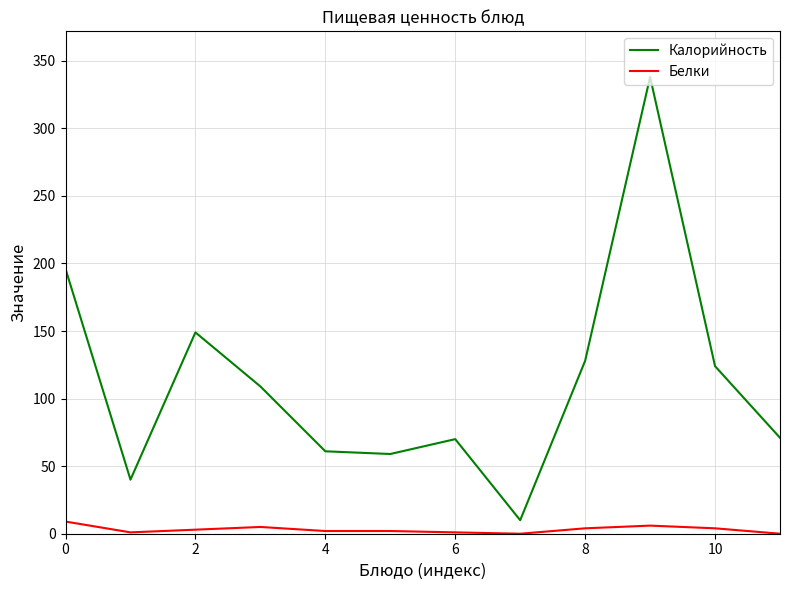

Which series has the widest spread of values?

Калорийность